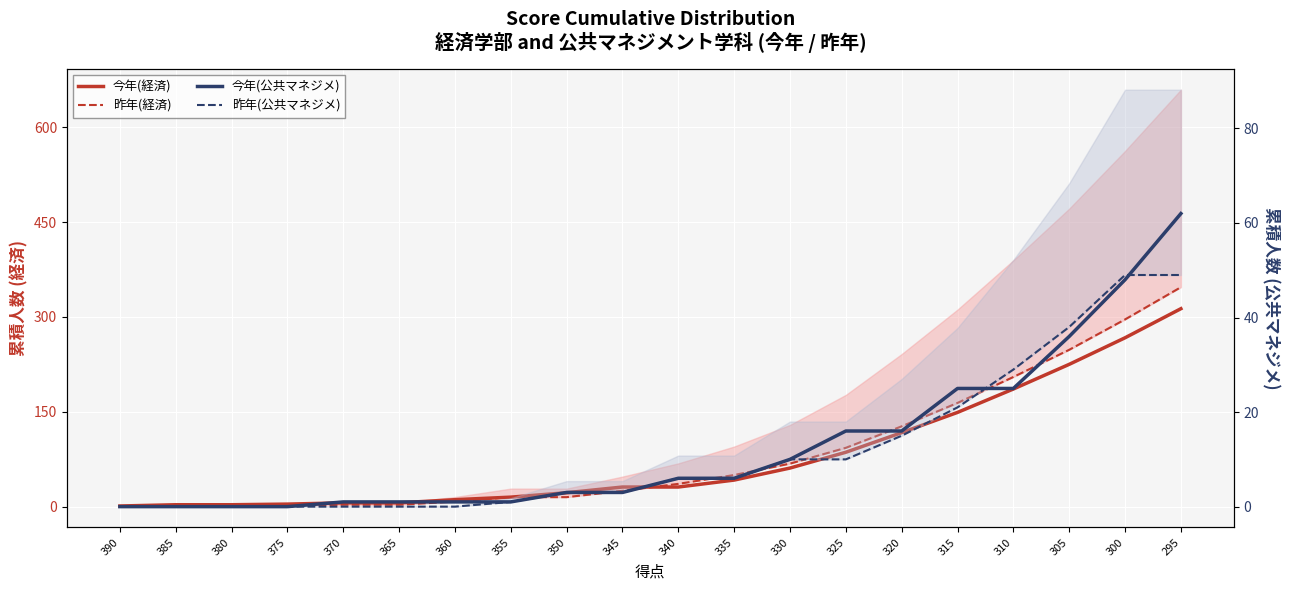

True or false: 今年(経済) and 昨年(経済) intersect in this chart.

True